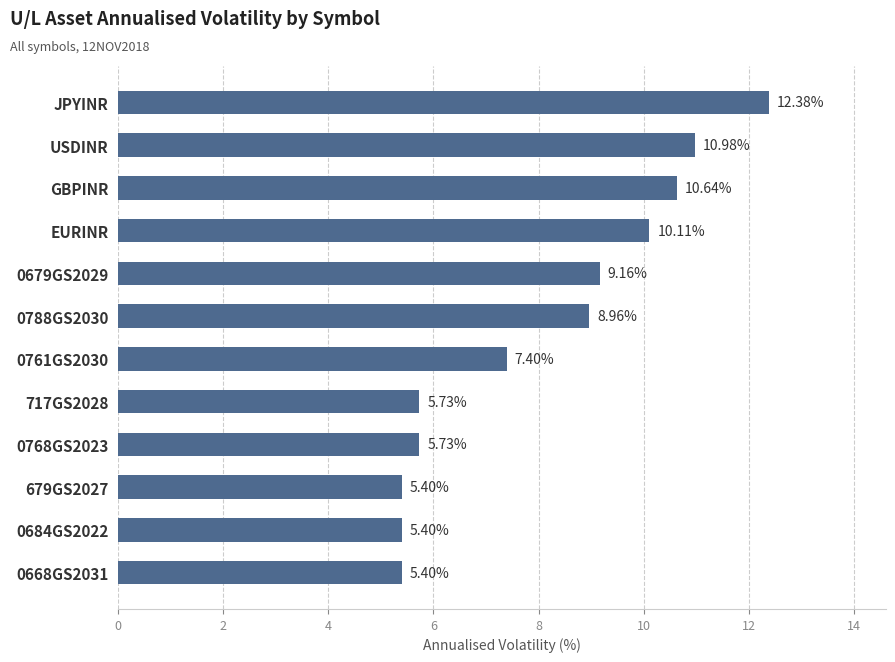

What is the ratio of the value at 0761GS2030 to the value at GBPINR?

0.7